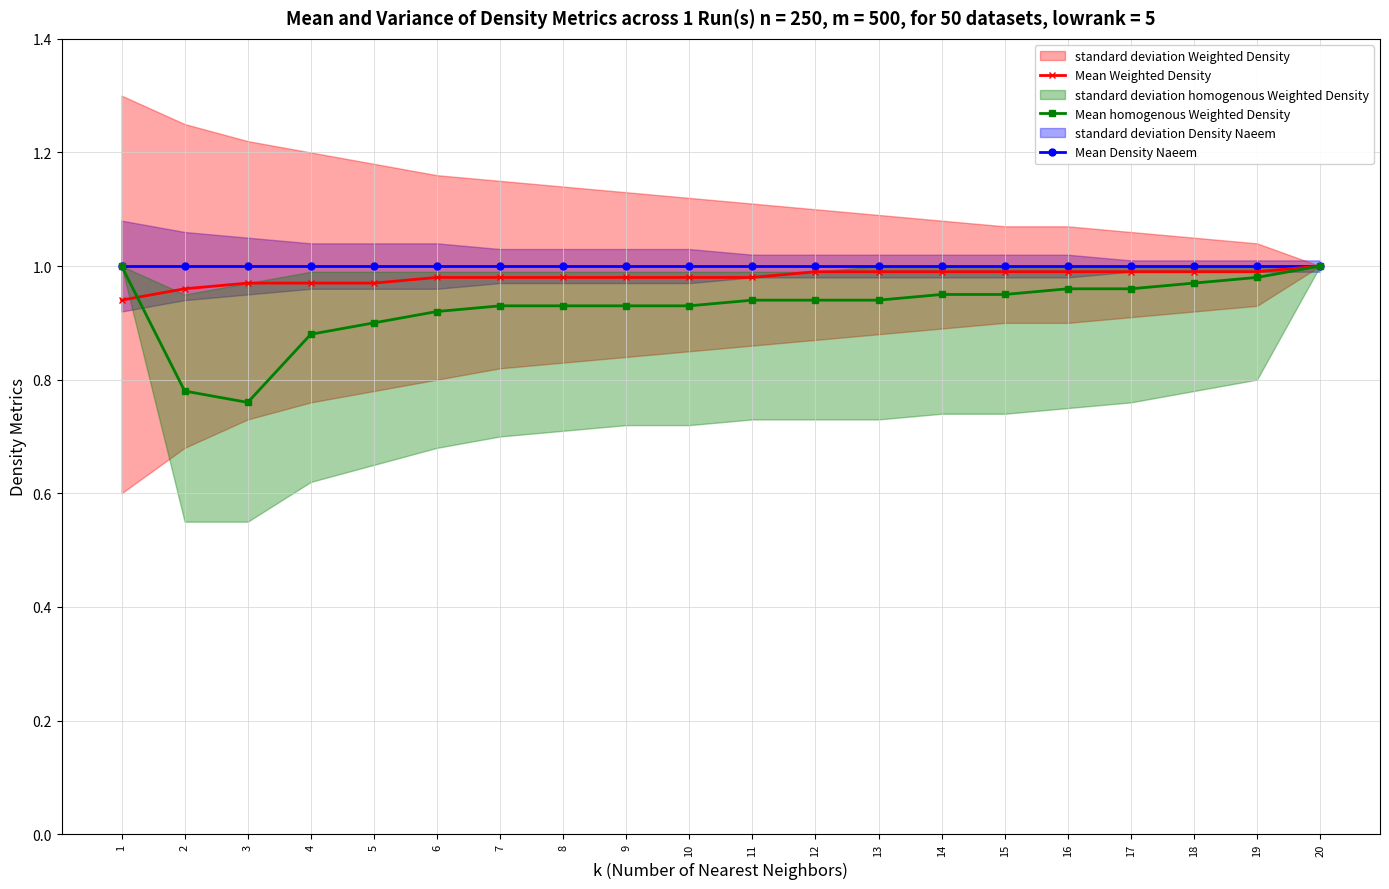

Rank the series at 9 from lowest to highest value.

Mean homogenous Weighted Density, Mean Weighted Density, Mean Density Naeem